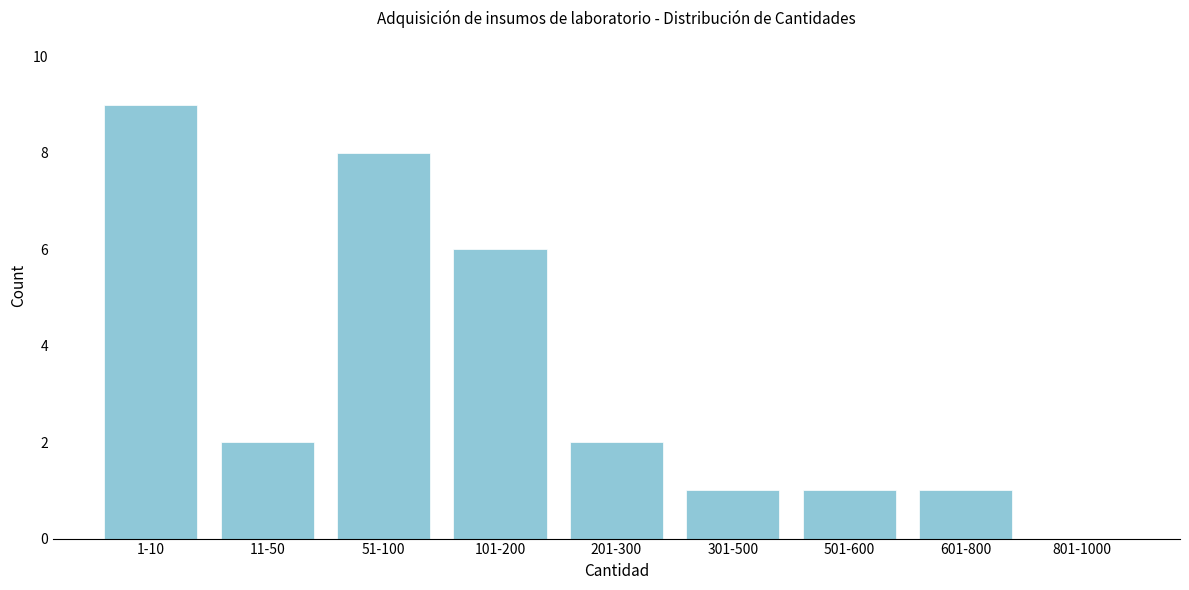

Reading right to left, list all the values displayed in this chart.

801-1000=0	601-800=1	501-600=1	301-500=1	201-300=2	101-200=6	51-100=8	11-50=2	1-10=9